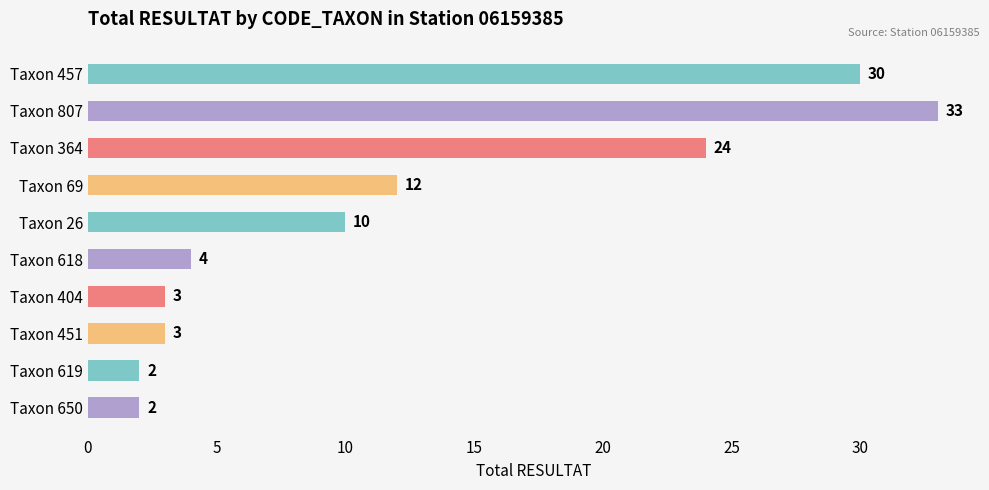

What is the label of the 9th bar from the top?

Taxon 619